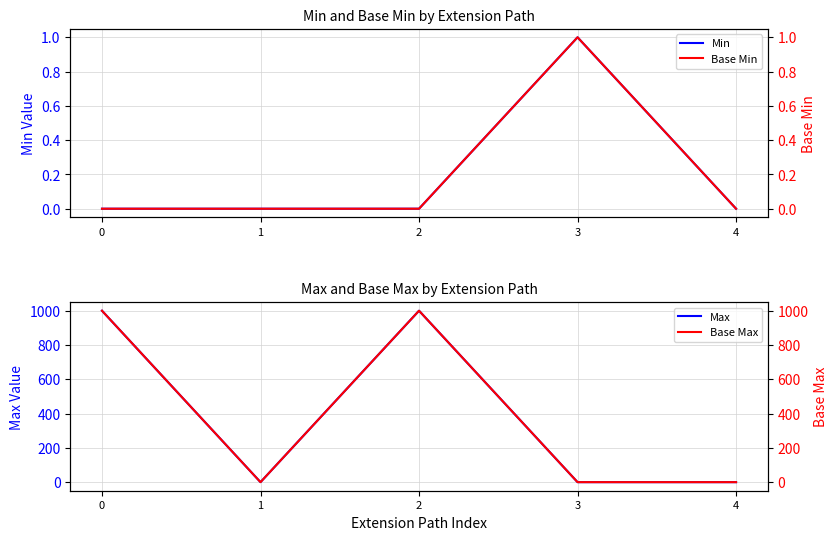

Reading left to right, transcribe all the data shown in this chart.

Min: 0=0	1=0	2=0	3=1	4=0
Base Min: 0=0	1=0	2=0	3=1	4=0
Max: 0=999	1=1	2=999	3=1	4=1
Base Max: 0=999	1=1	2=999	3=1	4=1